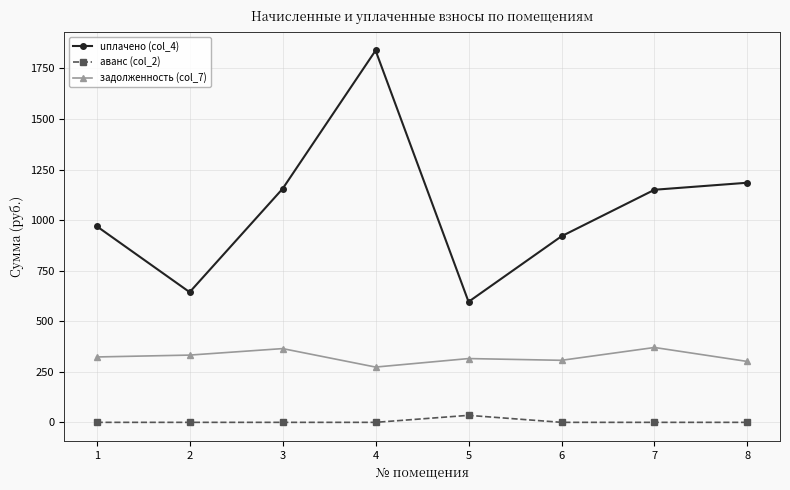

What is the difference between the maximum and minimum values in the uплачено (col_4) series?

1242.5